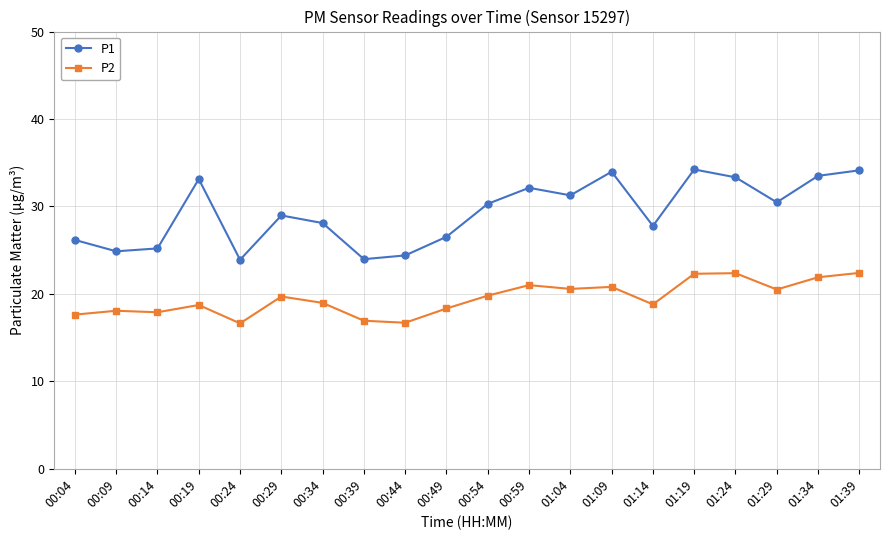

What value does the P1 series have at 00:24?

23.9